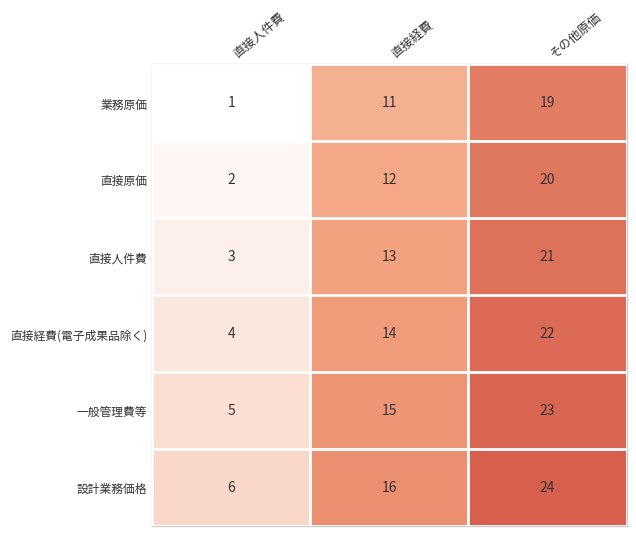

How many distinct data groups are displayed?

6